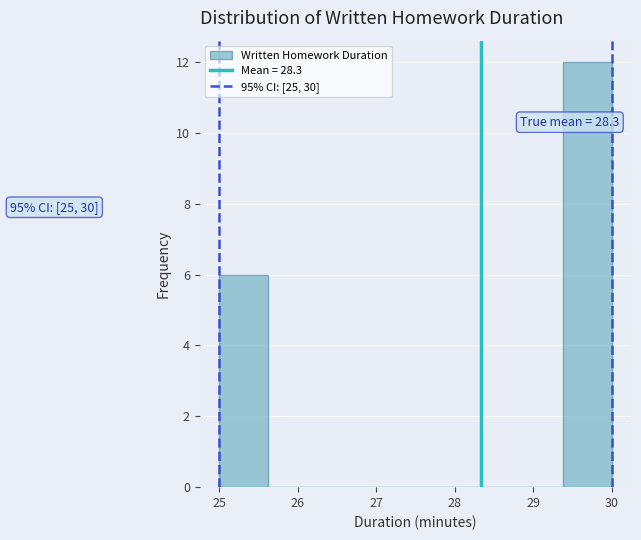

Which range on the x-axis has the tallest bar?

29.4 to 30.0